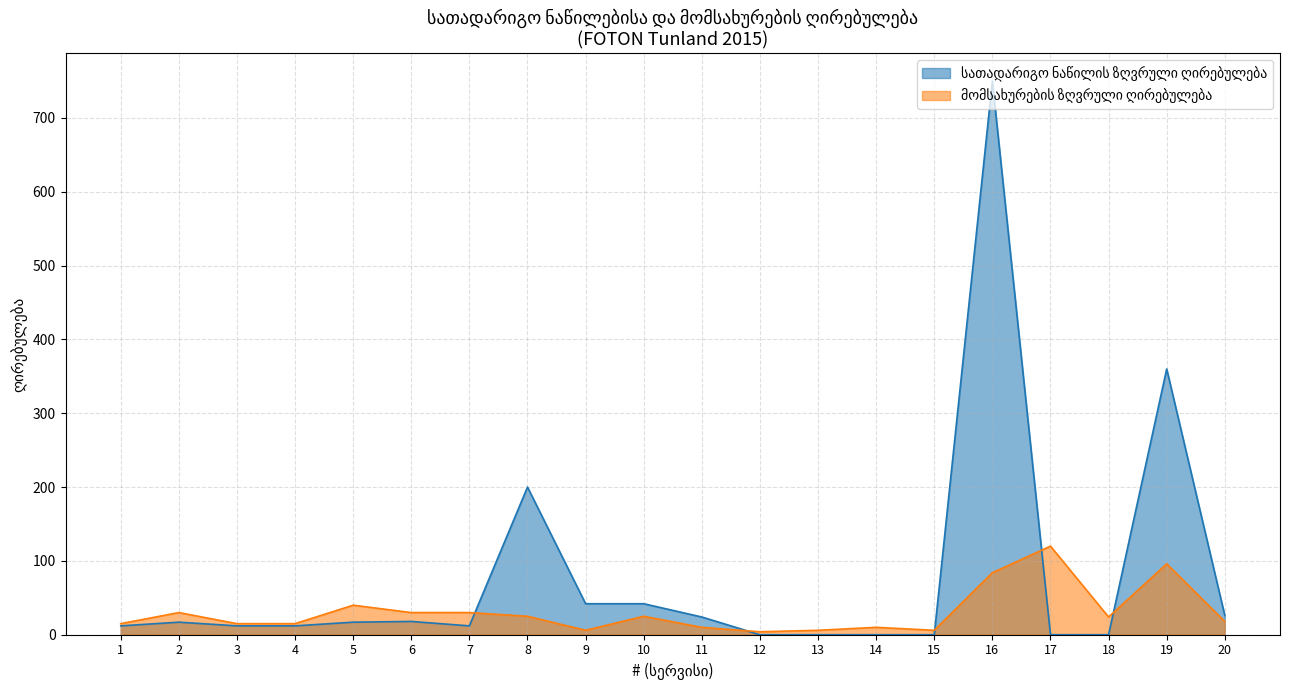

At how many categories does at least one series exceed 263?

2